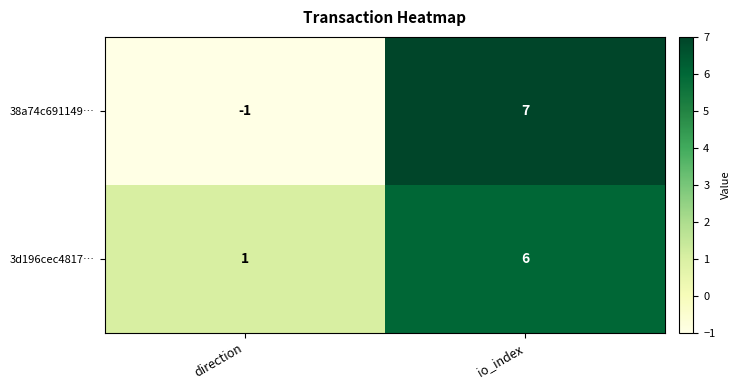

What is the minimum value shown in the chart?

-1